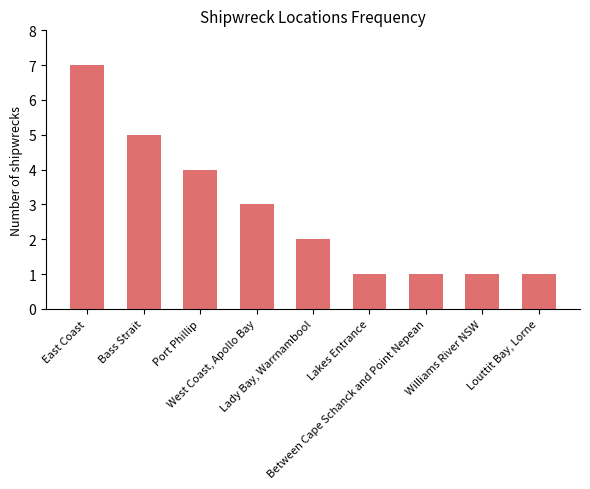

What is the label of the 7th bar from the right?

Port Phillip